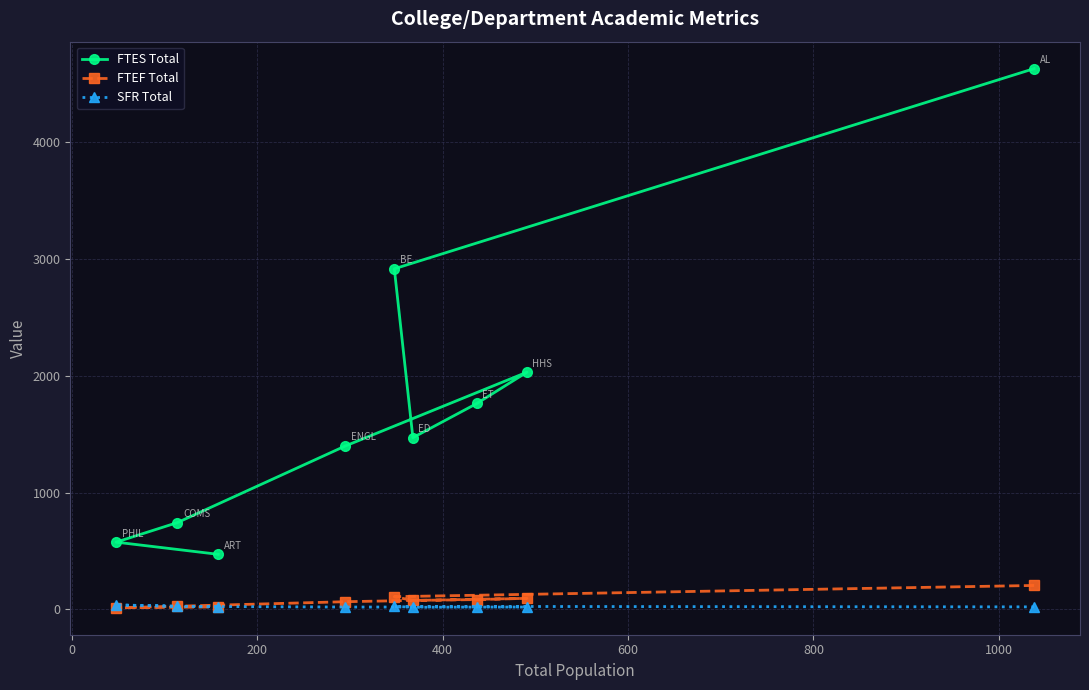

Which series has the largest total across all categories?

FTES Total